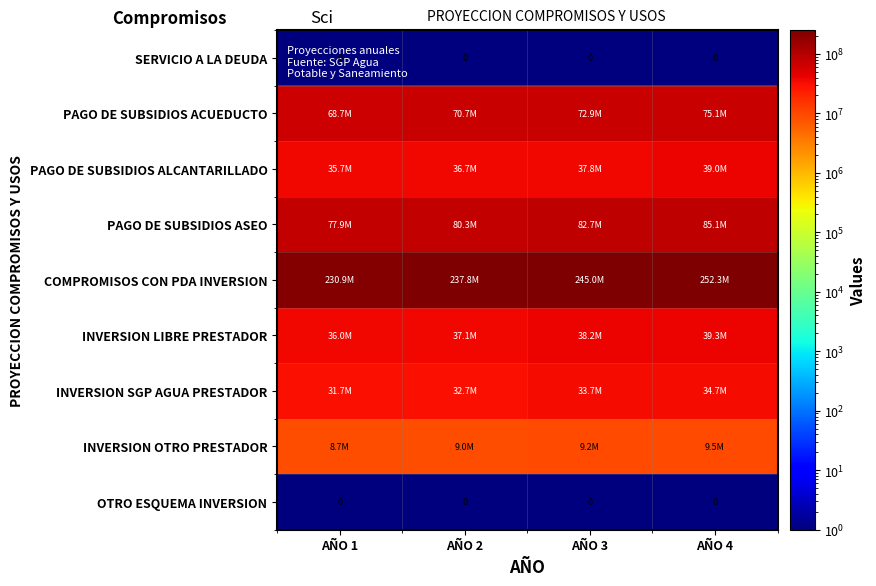

The value of SERVICIO A LA DEUDA at AÑO 2 is 0. True or false?

True